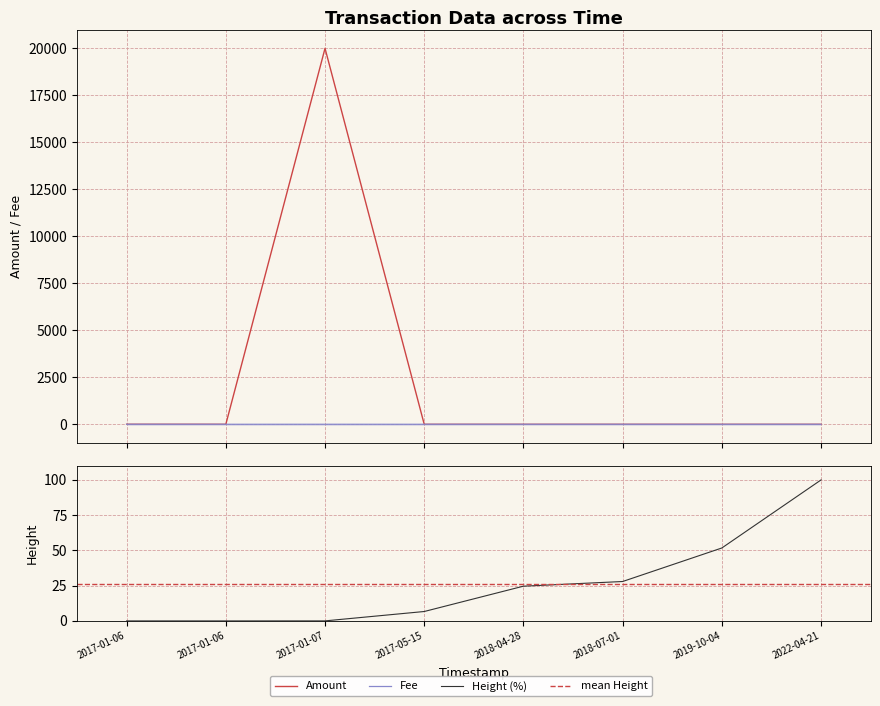

Read the Fee value at 2018-04-28.

1.0